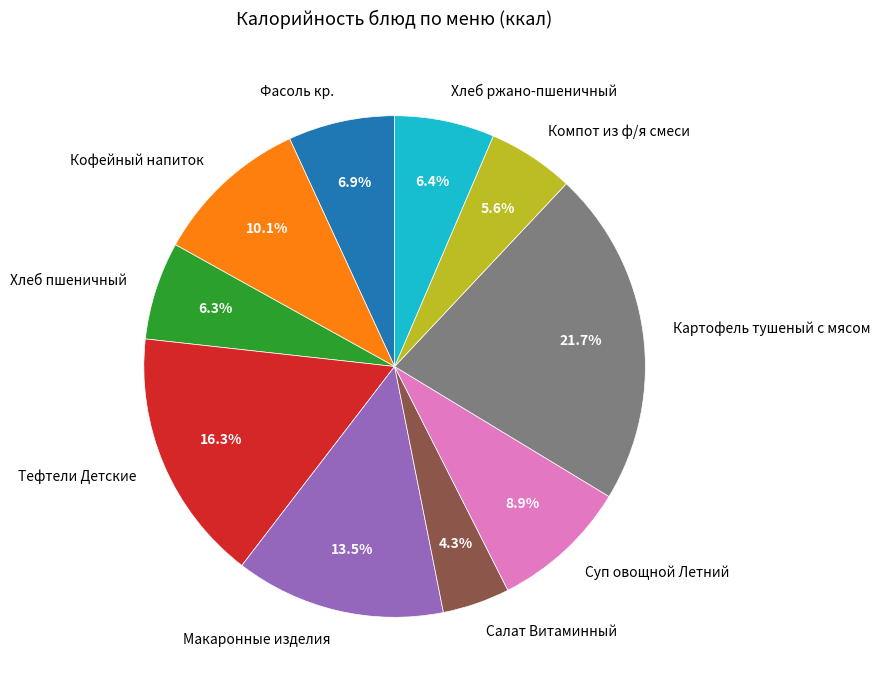

To the nearest percent, what portion does Компот из ф/я смеси represent?

6%